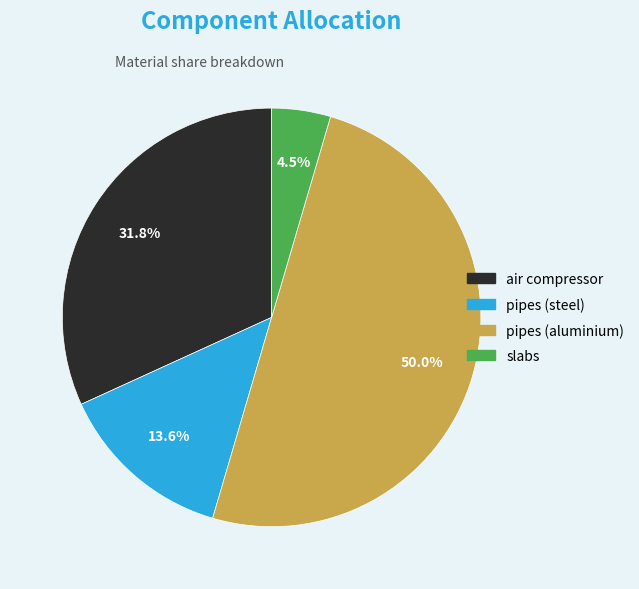

To the nearest percent, what portion does air compressor represent?

32%